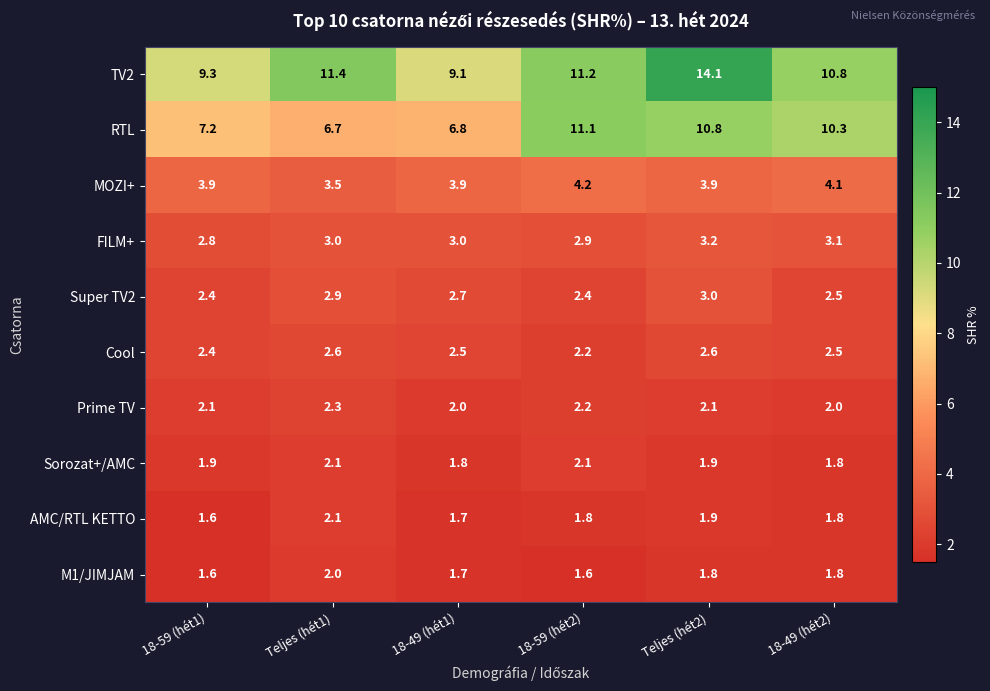

Where is AMC/RTL KETTO nearest to the value 1?

18-59 (hét1)